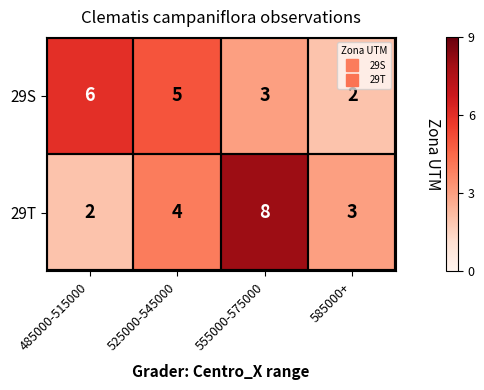

Count the number of data series in this chart.

2